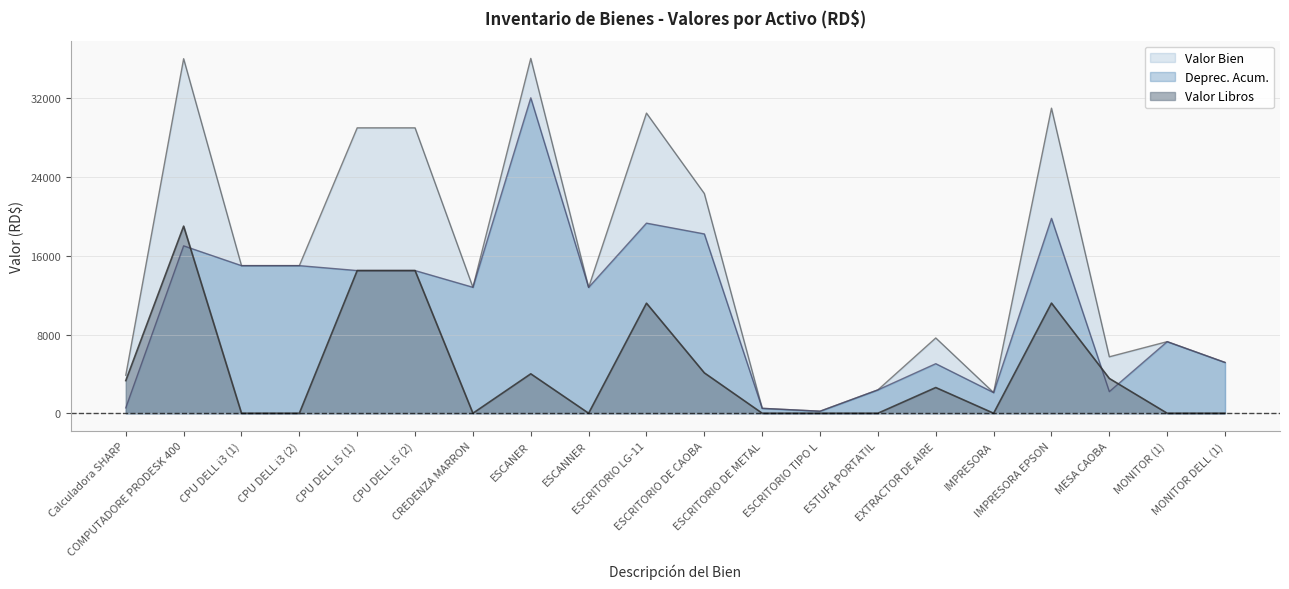

At which category does Deprec. Acum. reach its first local peak?

COMPUTADORE PRODESK 400